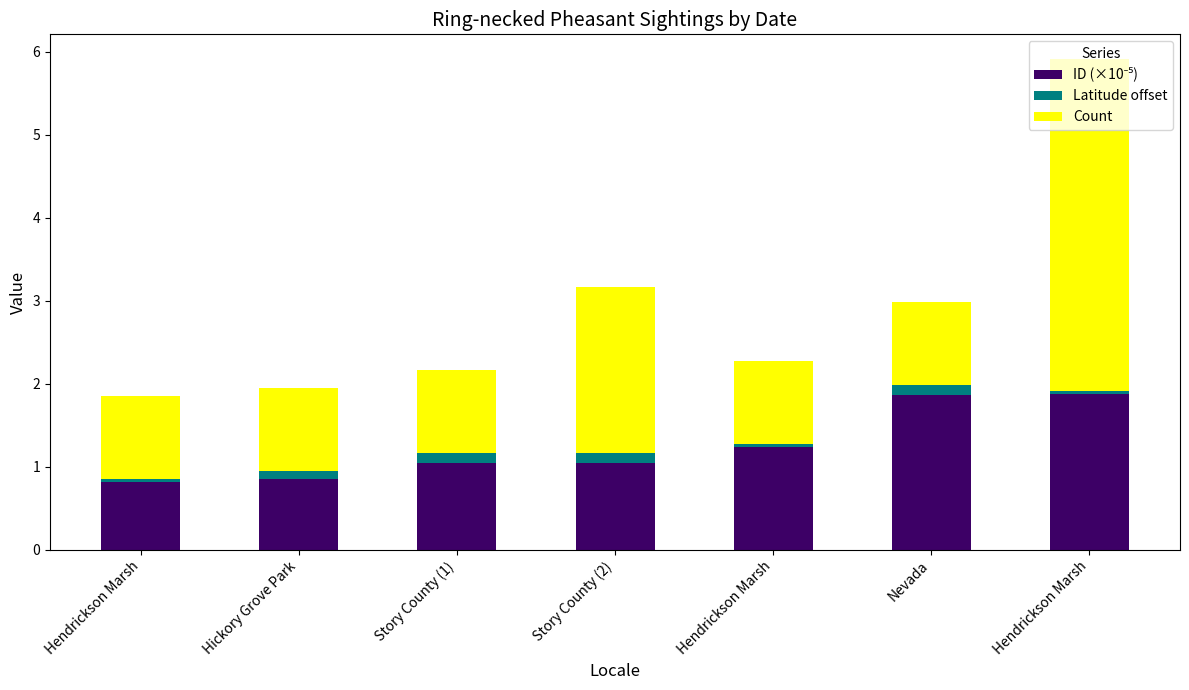

What is the label of the 5th bar from the left?

Hendrickson Marsh